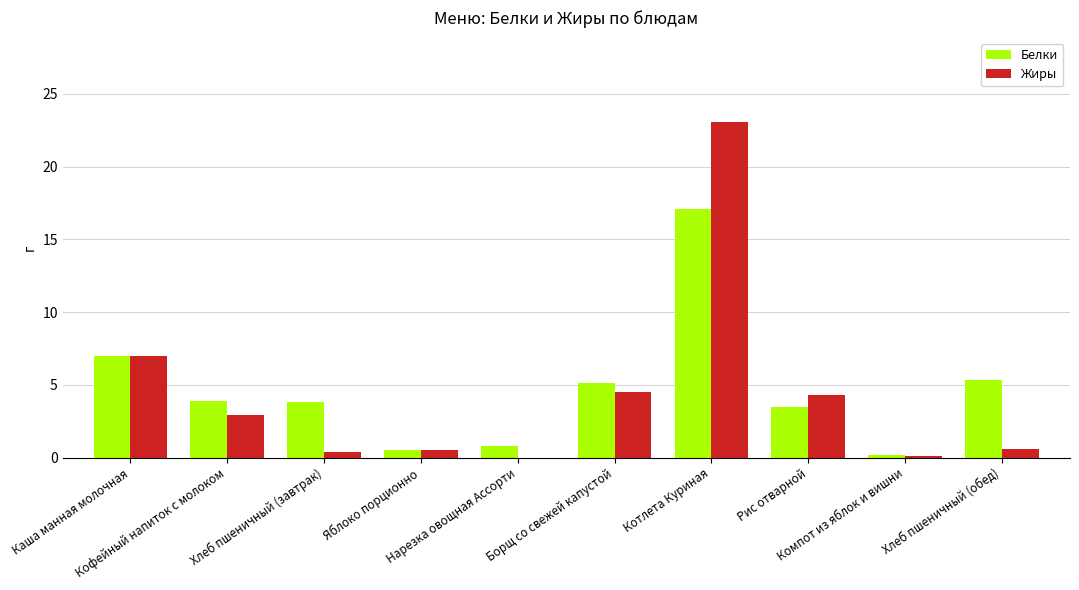

What is the greatest value displayed?

23.1